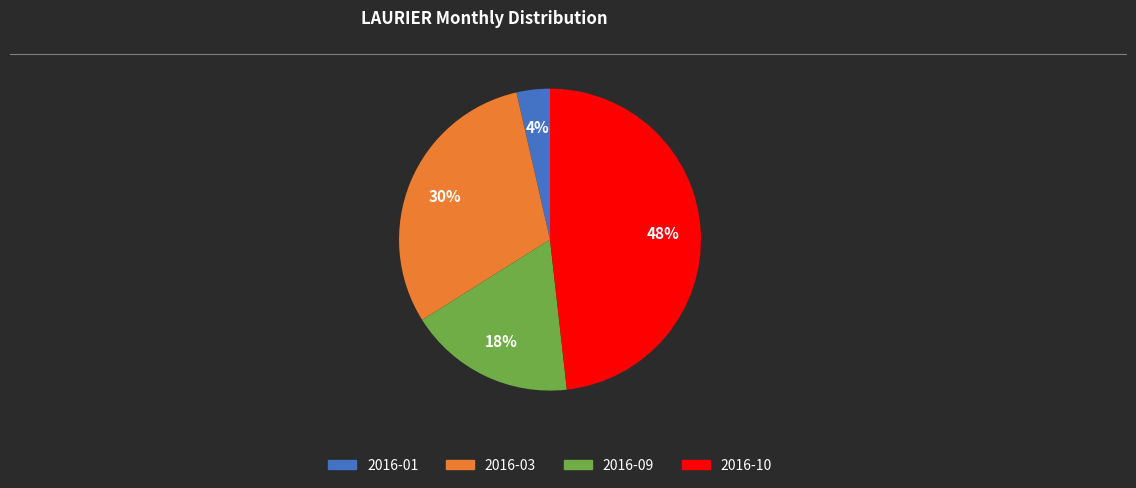

To the nearest percent, what is the average slice percentage?

25%